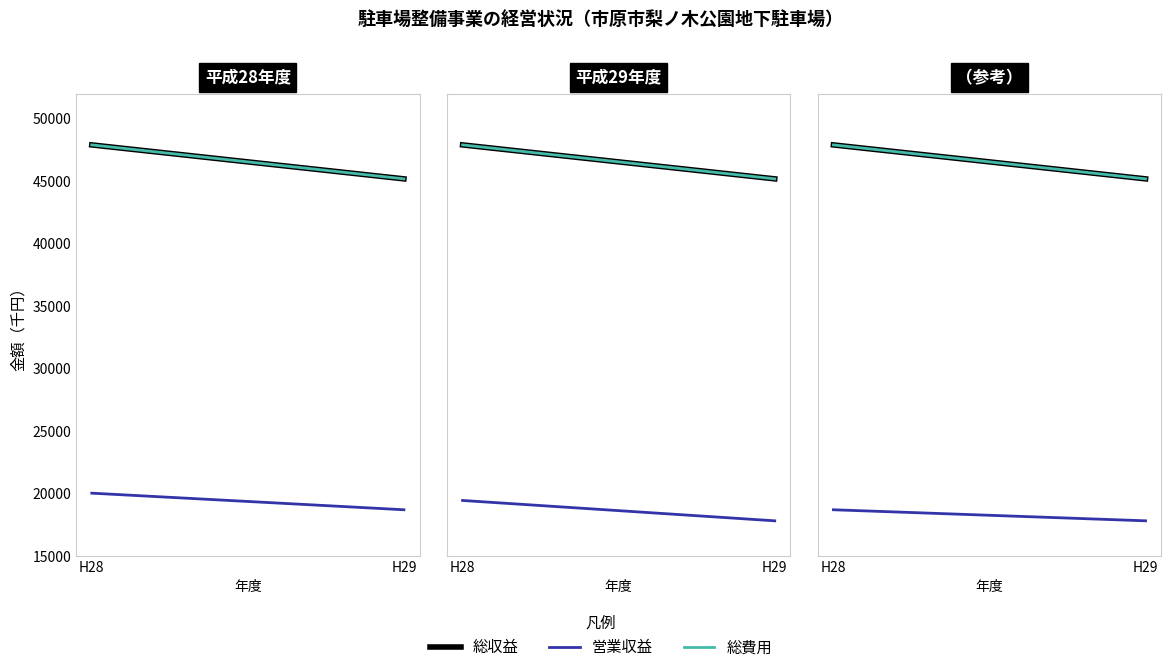

True or false: 総収益 has a value of 64877 at 平成29年度.

False